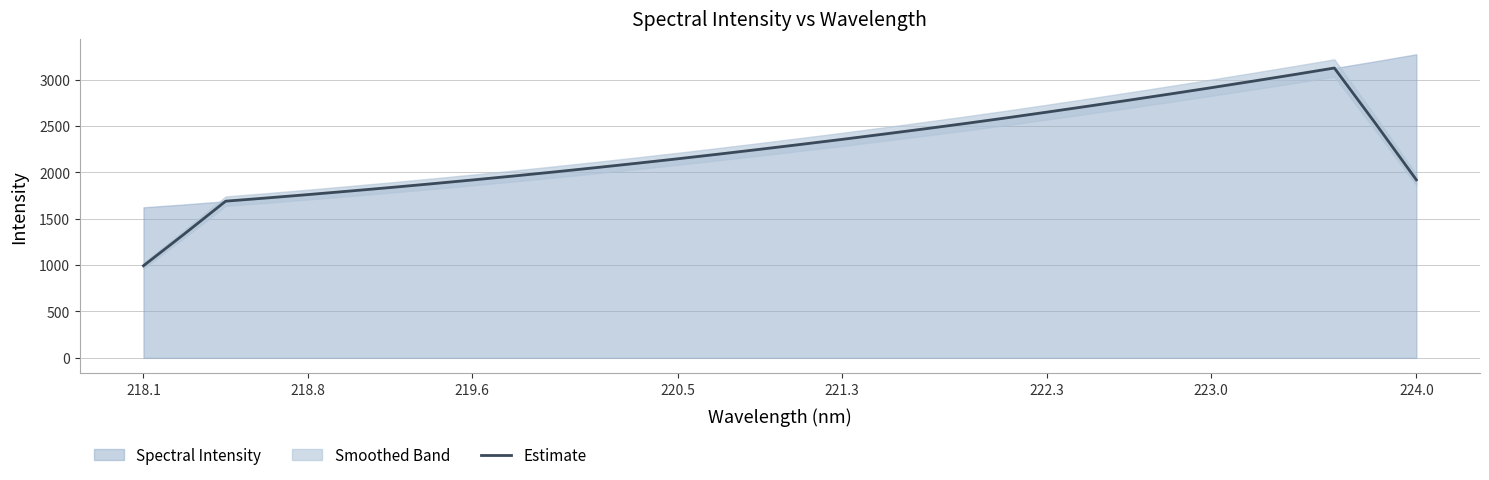

Which category has the lowest value in the Estimate series?

218.1